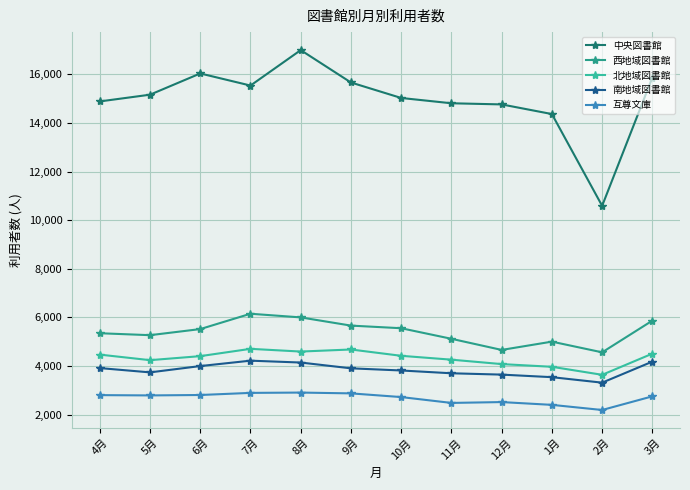

What is the difference between the maximum and minimum values in the 南地域図書館 series?

905